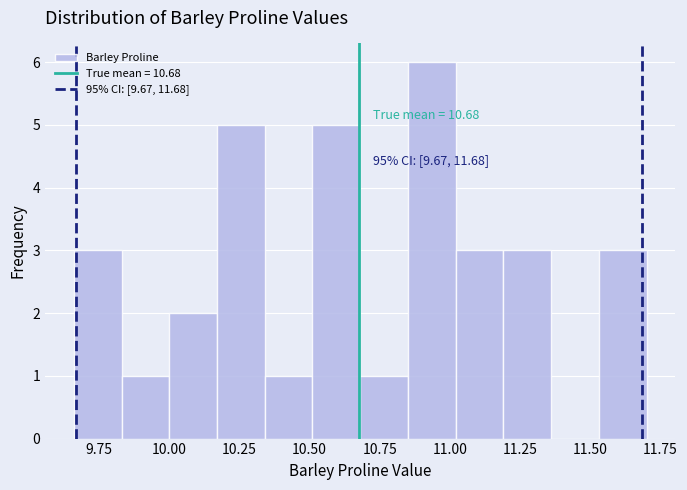

Read against the x-axis, roughly where is the centre of the tallest bar?

10.95